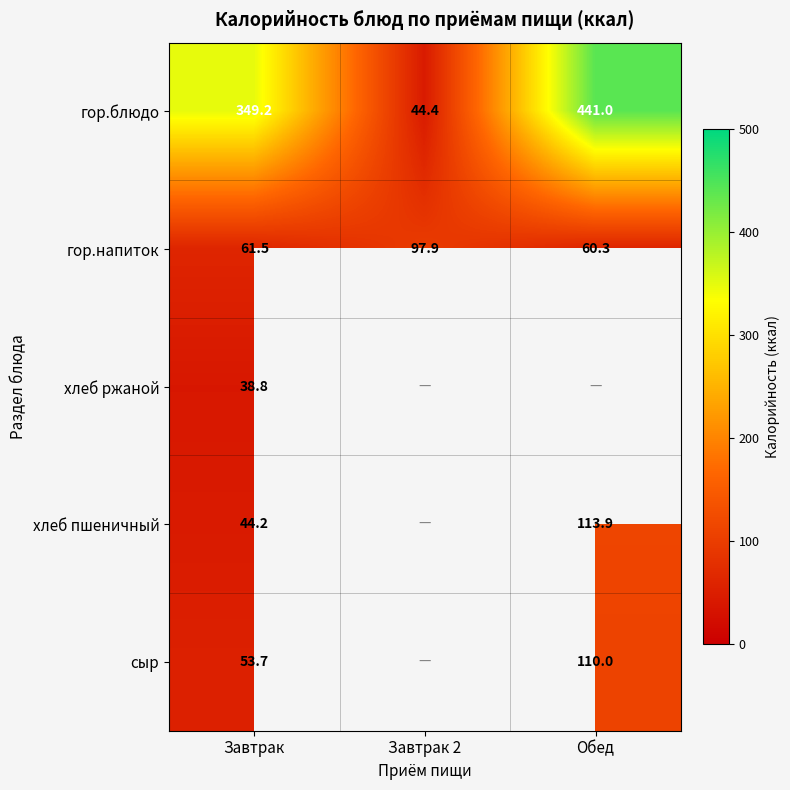

How many distinct data groups are displayed?

5